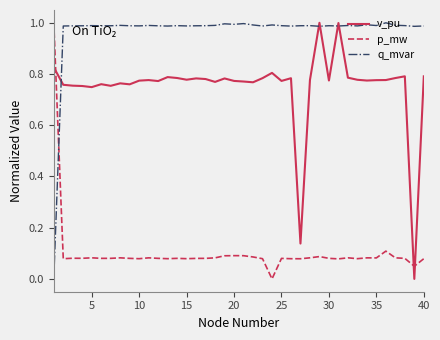

Which series has the largest total across all categories?

q_mvar